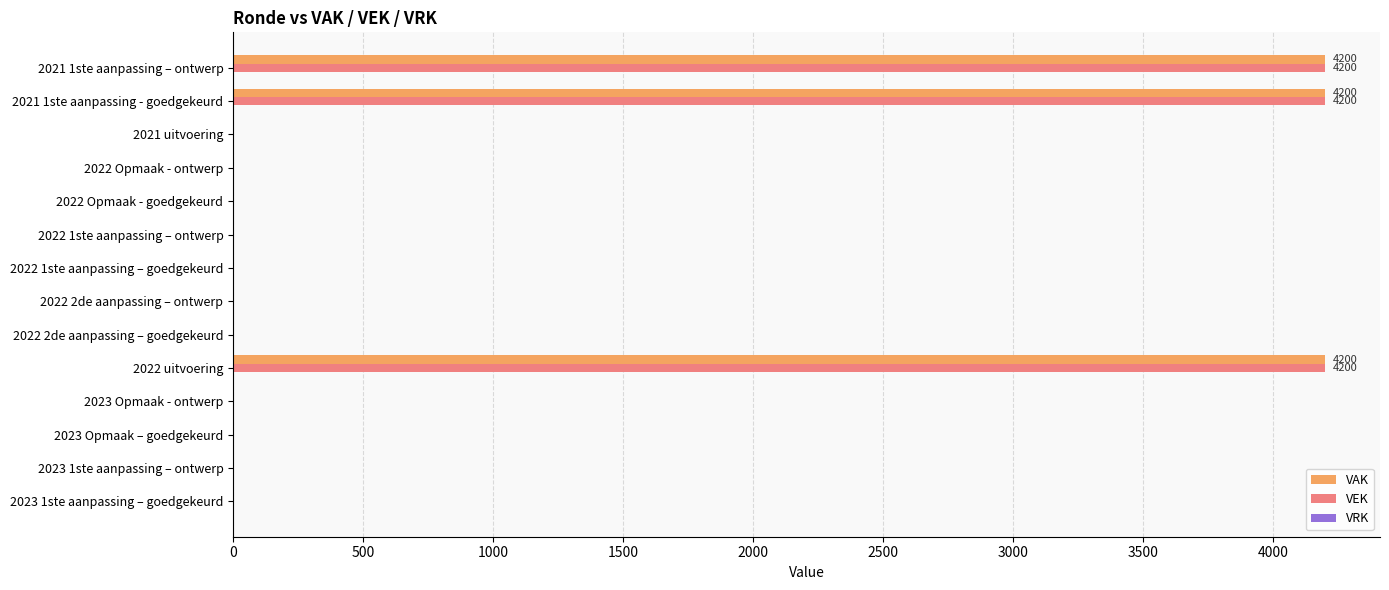

What is the total value across all series at 2022 uitvoering?

8400